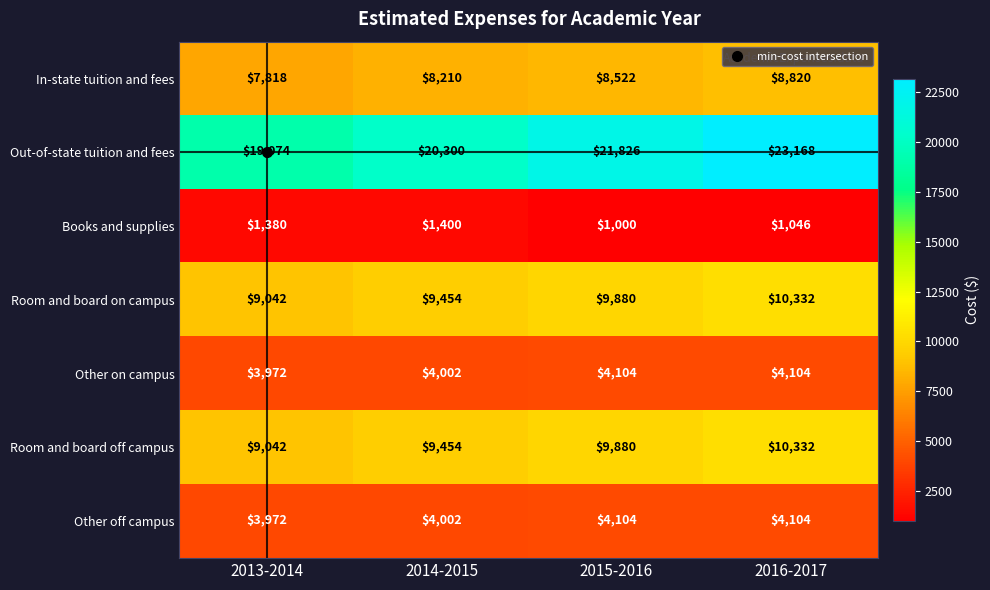

What is the difference between the highest and lowest values at 2013-2014?

17694